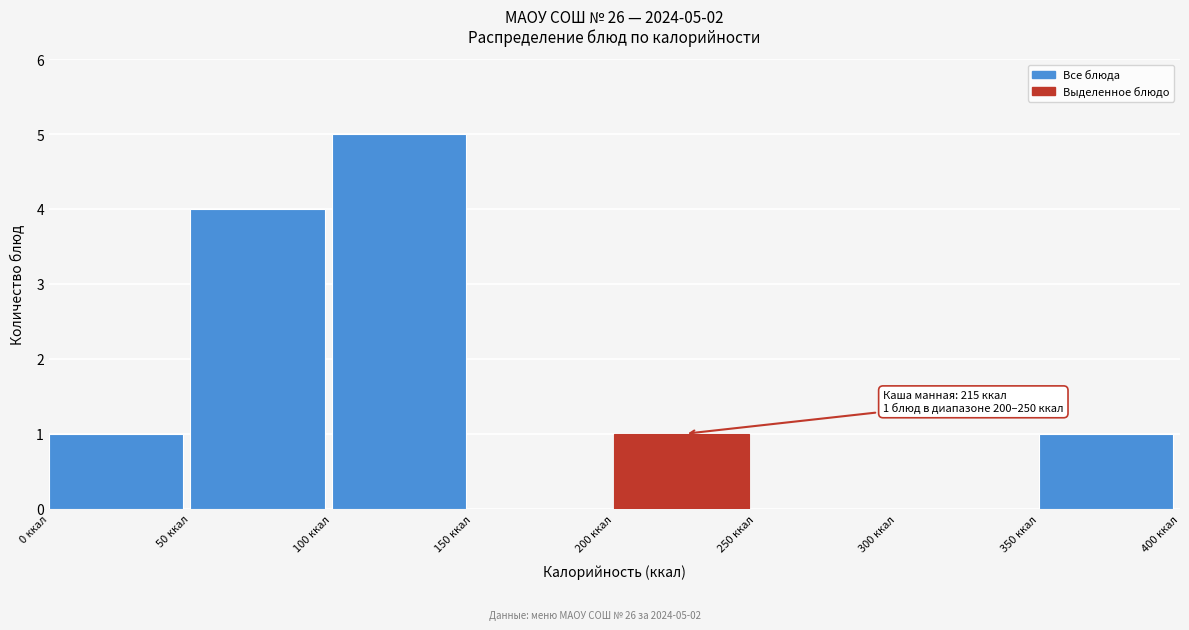

Which range on the x-axis has the tallest bar?

100 to 150